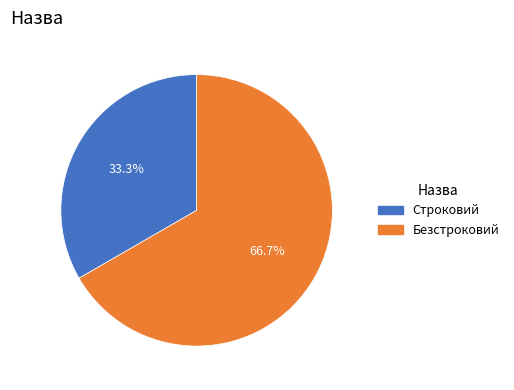

To the nearest percent, what percentage of the pie is Строковий?

33%